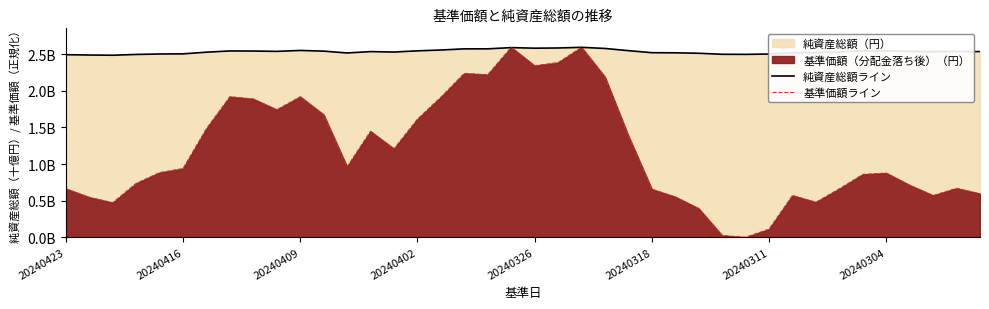

How many values in the 基準価額ライン series exceed 0?

39